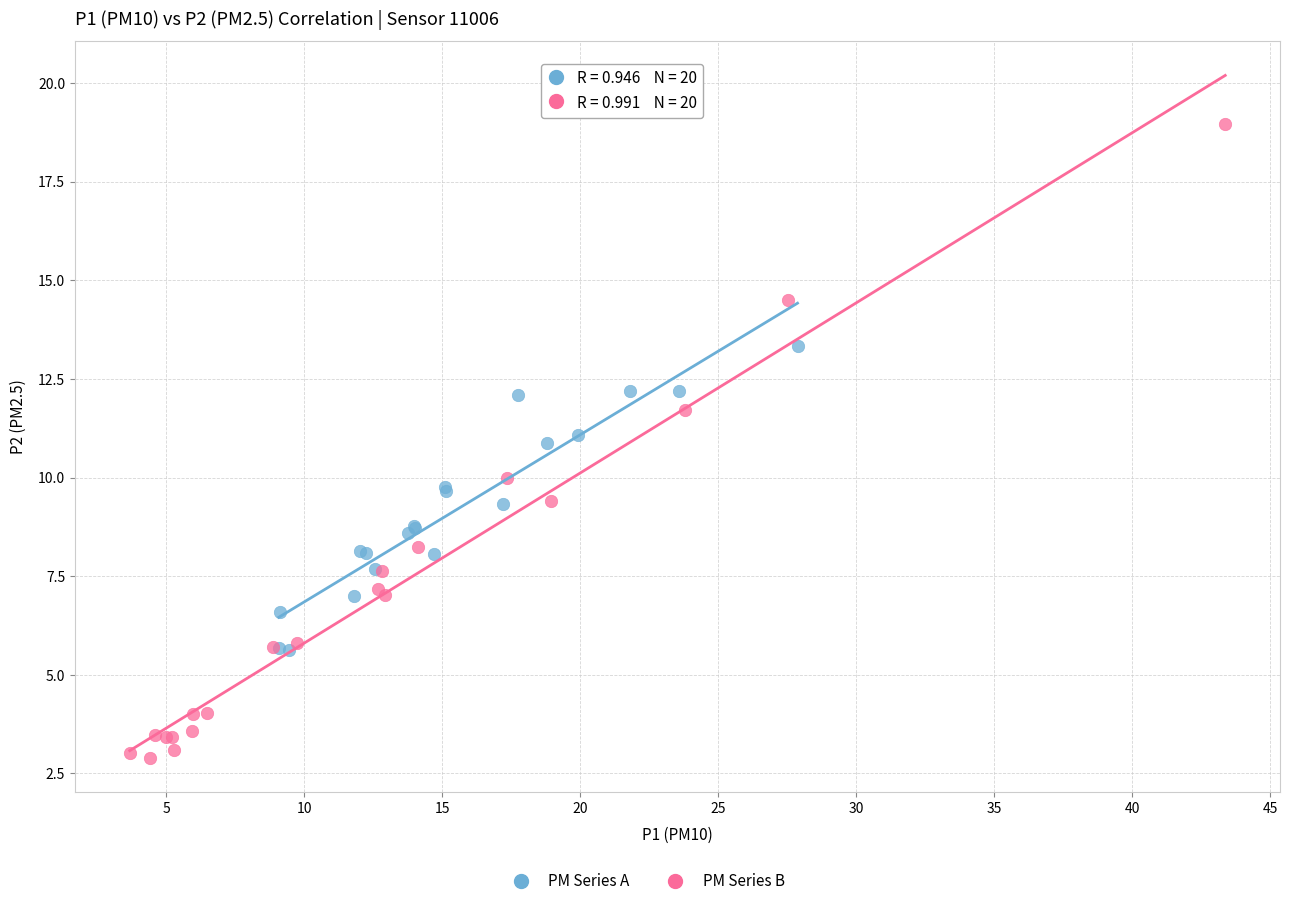

Which series has the largest Y range (max minus min)?

PM Series B